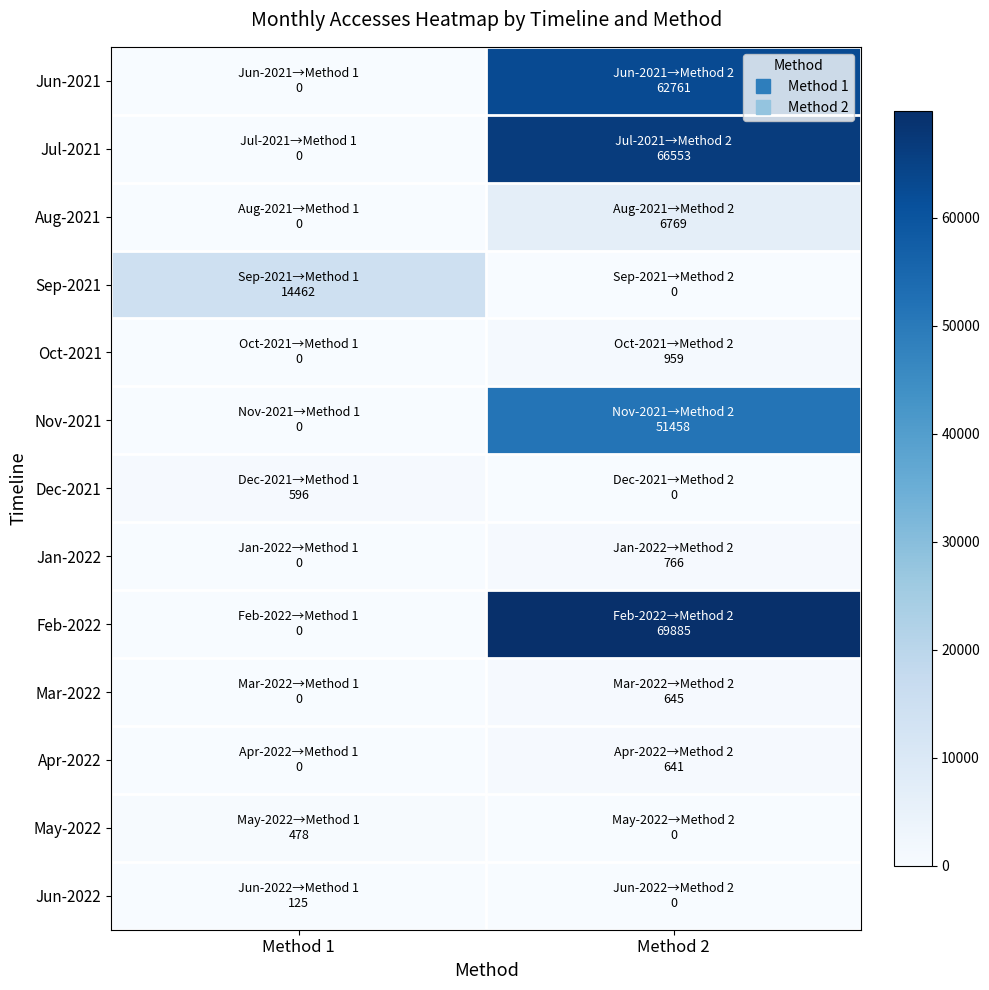

Reading left to right, transcribe all the data shown in this chart.

Jun-2021: Method 1=0	Method 2=62761
Jul-2021: Method 1=0	Method 2=66553
Aug-2021: Method 1=0	Method 2=6769
Sep-2021: Method 1=14462	Method 2=0
Oct-2021: Method 1=0	Method 2=959
Nov-2021: Method 1=0	Method 2=51458
Dec-2021: Method 1=596	Method 2=0
Jan-2022: Method 1=0	Method 2=766
Feb-2022: Method 1=0	Method 2=69885
Mar-2022: Method 1=0	Method 2=645
Apr-2022: Method 1=0	Method 2=641
May-2022: Method 1=478	Method 2=0
Jun-2022: Method 1=125	Method 2=0